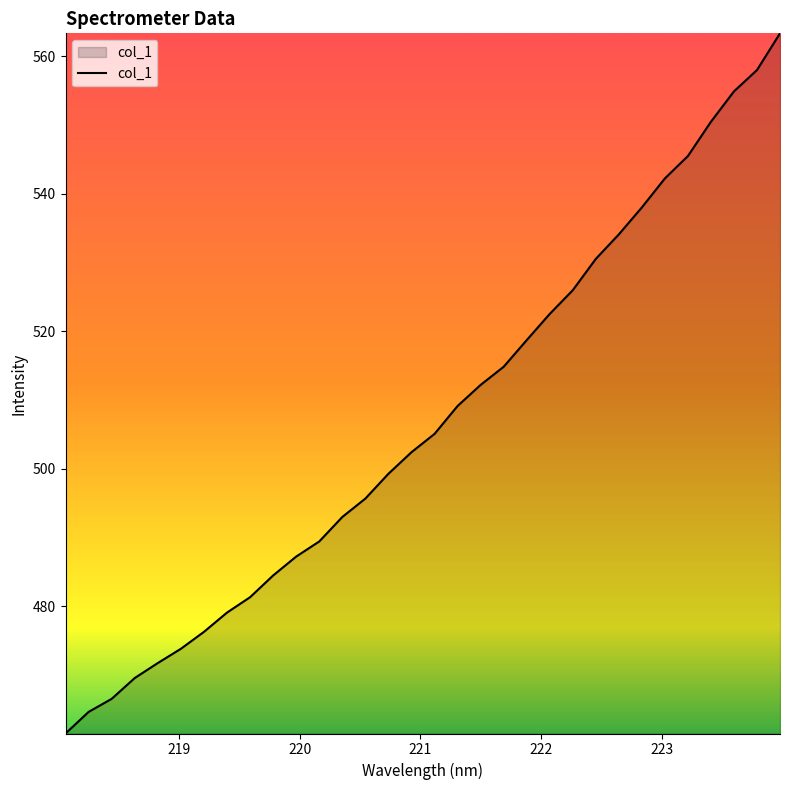

Reading left to right, transcribe all the data shown in this chart.

461.5	464.6	466.5	469.6	471.8	473.8	476.3	479.1	481.3	484.5	487.2	489.4	493.0	495.7	499.3	502.4	505.1	509.1	512.2	514.8	518.7	522.5	526.0	530.5	534.1	538.0	542.2	545.5	550.5	554.9	558.0	563.3